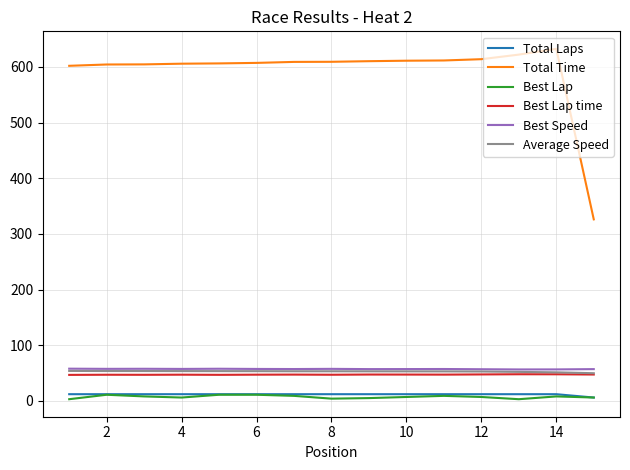

What are all the series names shown in the legend?

Total Laps, Total Time, Best Lap, Best Lap time, Best Speed, Average Speed